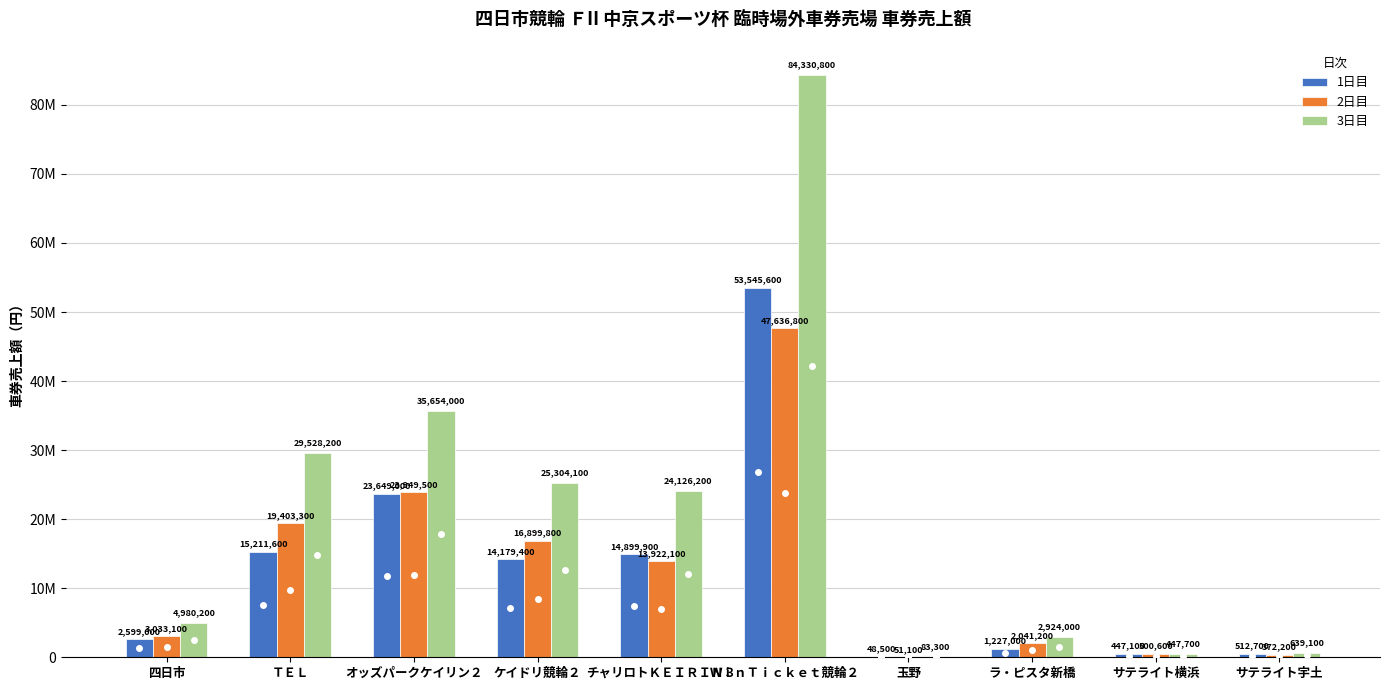

Are the bars horizontal?

No